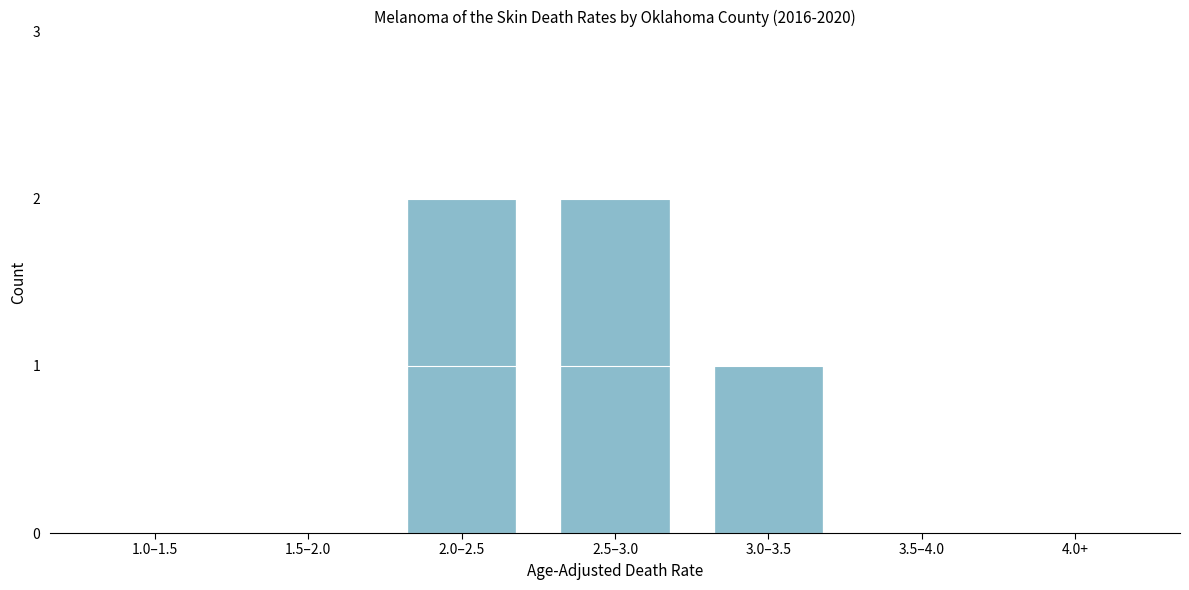

Reading left to right, transcribe all the data shown in this chart.

1.0–1.5=0	1.5–2.0=0	2.0–2.5=2	2.5–3.0=2	3.0–3.5=1	3.5–4.0=0	4.0+=0